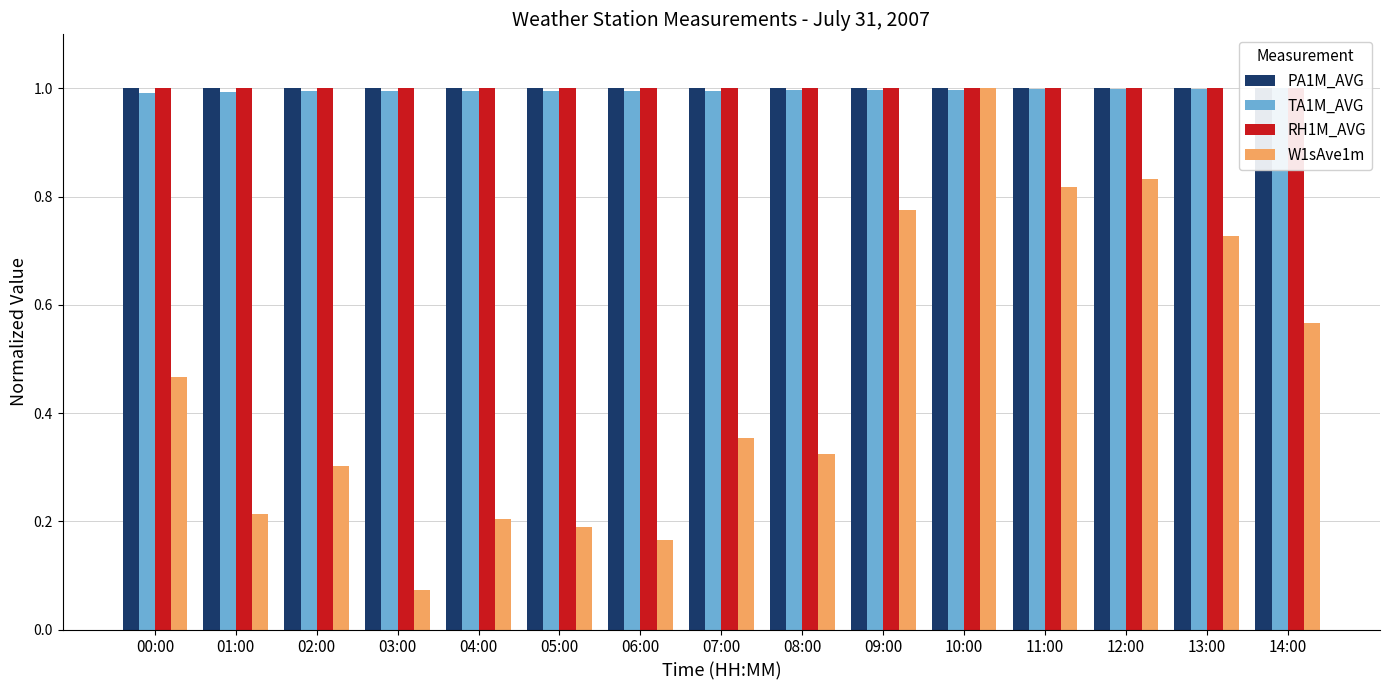

Where is W1sAve1m nearest to the value 0?

03:00